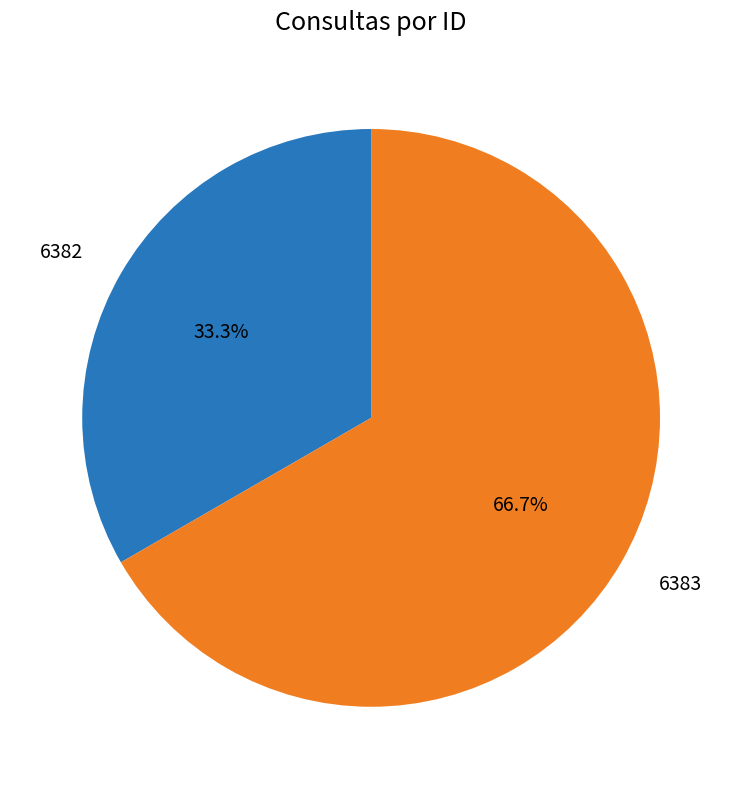

Approximately how many times larger is the value at 6383 compared to 6382?

2.0